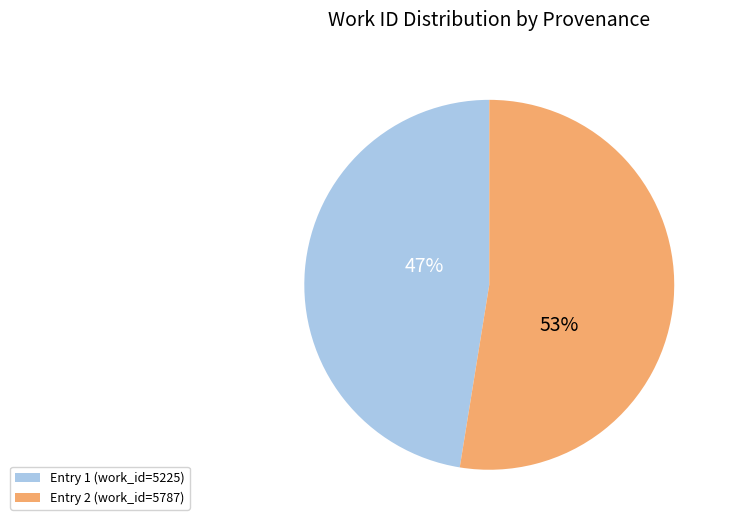

Is there any slice that represents more than half of the pie?

Yes